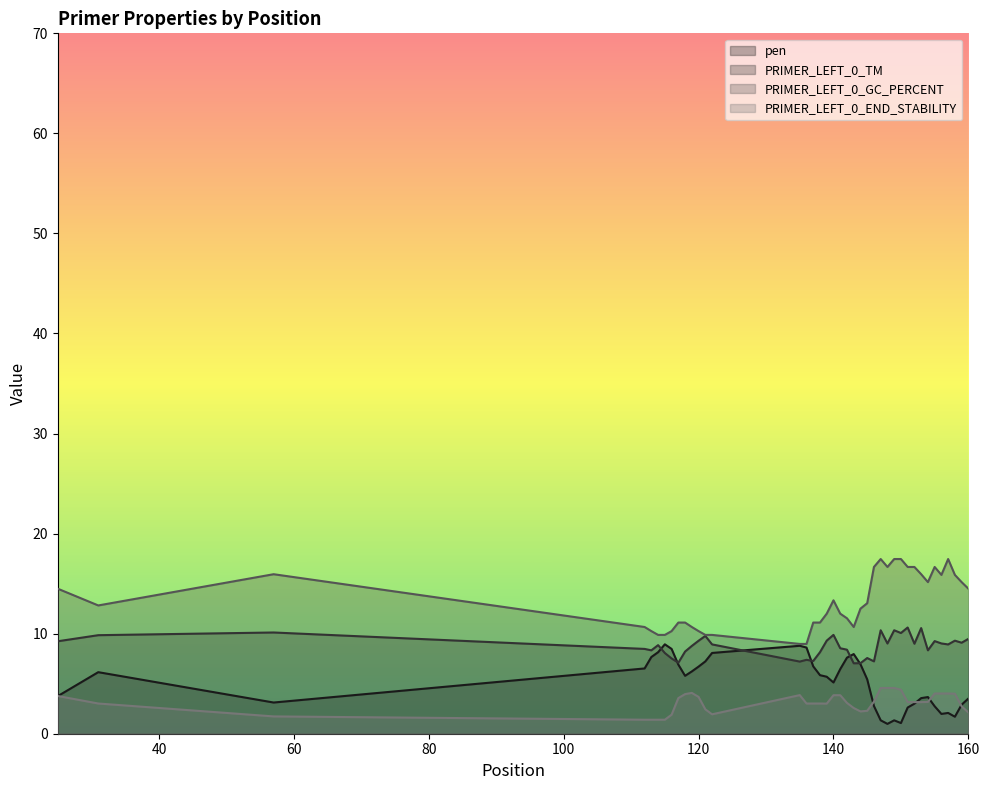

True or false: pen has a value of 8.6 at 140.

False